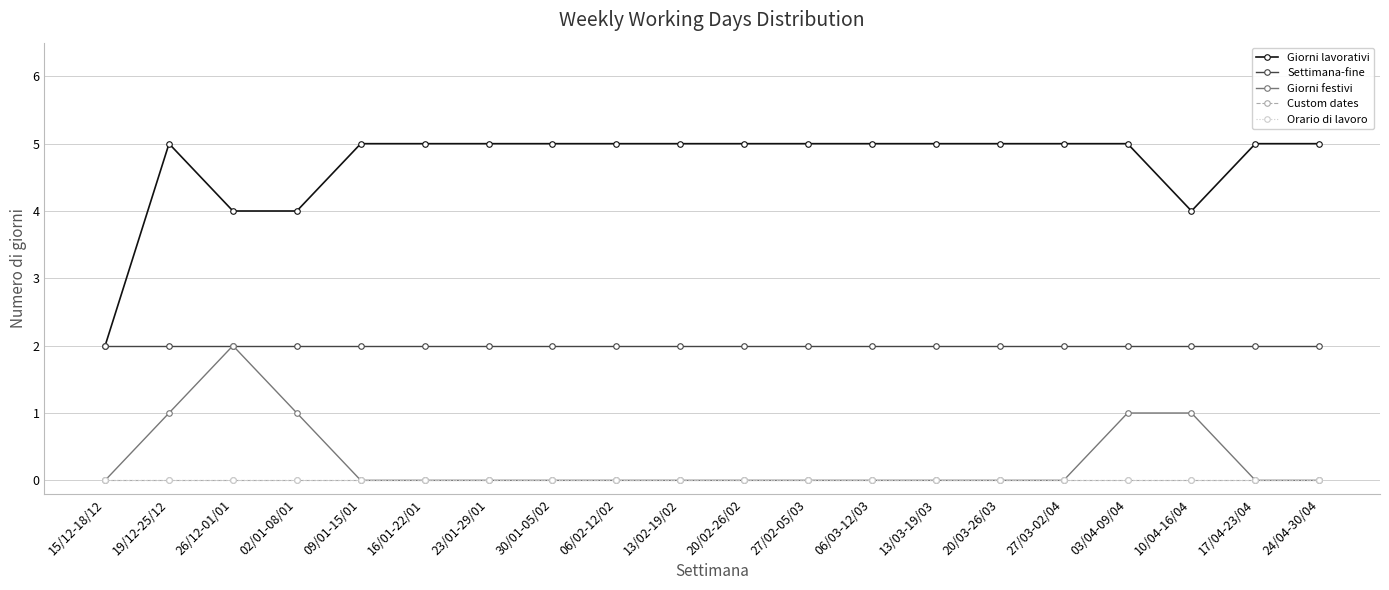

Reading right to left, list all the values displayed in this chart.

Giorni lavorativi: 24/04-30/04=5	17/04-23/04=5	10/04-16/04=4	03/04-09/04=5	27/03-02/04=5	20/03-26/03=5	13/03-19/03=5	06/03-12/03=5	27/02-05/03=5	20/02-26/02=5	13/02-19/02=5	06/02-12/02=5	30/01-05/02=5	23/01-29/01=5	16/01-22/01=5	09/01-15/01=5	02/01-08/01=4	26/12-01/01=4	19/12-25/12=5	15/12-18/12=2
Settimana-fine: 24/04-30/04=2	17/04-23/04=2	10/04-16/04=2	03/04-09/04=2	27/03-02/04=2	20/03-26/03=2	13/03-19/03=2	06/03-12/03=2	27/02-05/03=2	20/02-26/02=2	13/02-19/02=2	06/02-12/02=2	30/01-05/02=2	23/01-29/01=2	16/01-22/01=2	09/01-15/01=2	02/01-08/01=2	26/12-01/01=2	19/12-25/12=2	15/12-18/12=2
Giorni festivi: 24/04-30/04=0	17/04-23/04=0	10/04-16/04=1	03/04-09/04=1	27/03-02/04=0	20/03-26/03=0	13/03-19/03=0	06/03-12/03=0	27/02-05/03=0	20/02-26/02=0	13/02-19/02=0	06/02-12/02=0	30/01-05/02=0	23/01-29/01=0	16/01-22/01=0	09/01-15/01=0	02/01-08/01=1	26/12-01/01=2	19/12-25/12=1	15/12-18/12=0
Custom dates: 24/04-30/04=0	17/04-23/04=0	10/04-16/04=0	03/04-09/04=0	27/03-02/04=0	20/03-26/03=0	13/03-19/03=0	06/03-12/03=0	27/02-05/03=0	20/02-26/02=0	13/02-19/02=0	06/02-12/02=0	30/01-05/02=0	23/01-29/01=0	16/01-22/01=0	09/01-15/01=0	02/01-08/01=0	26/12-01/01=0	19/12-25/12=0	15/12-18/12=0
Orario di lavoro: 24/04-30/04=0	17/04-23/04=0	10/04-16/04=0	03/04-09/04=0	27/03-02/04=0	20/03-26/03=0	13/03-19/03=0	06/03-12/03=0	27/02-05/03=0	20/02-26/02=0	13/02-19/02=0	06/02-12/02=0	30/01-05/02=0	23/01-29/01=0	16/01-22/01=0	09/01-15/01=0	02/01-08/01=0	26/12-01/01=0	19/12-25/12=0	15/12-18/12=0